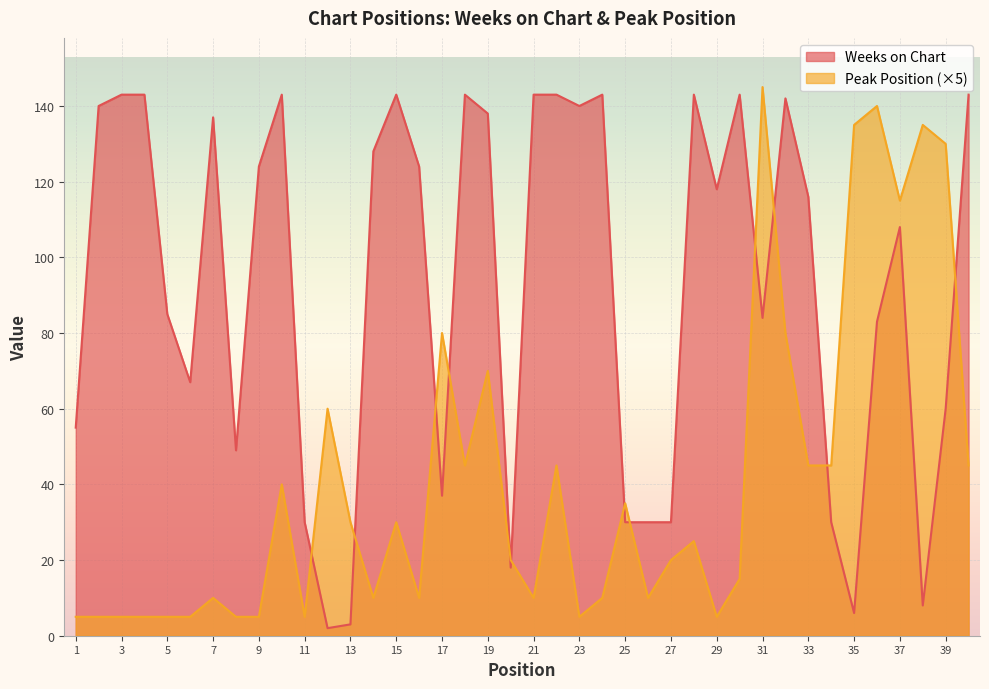

Between which two adjacent categories do Weeks on Chart and Peak Position first intersect?

11 and 12